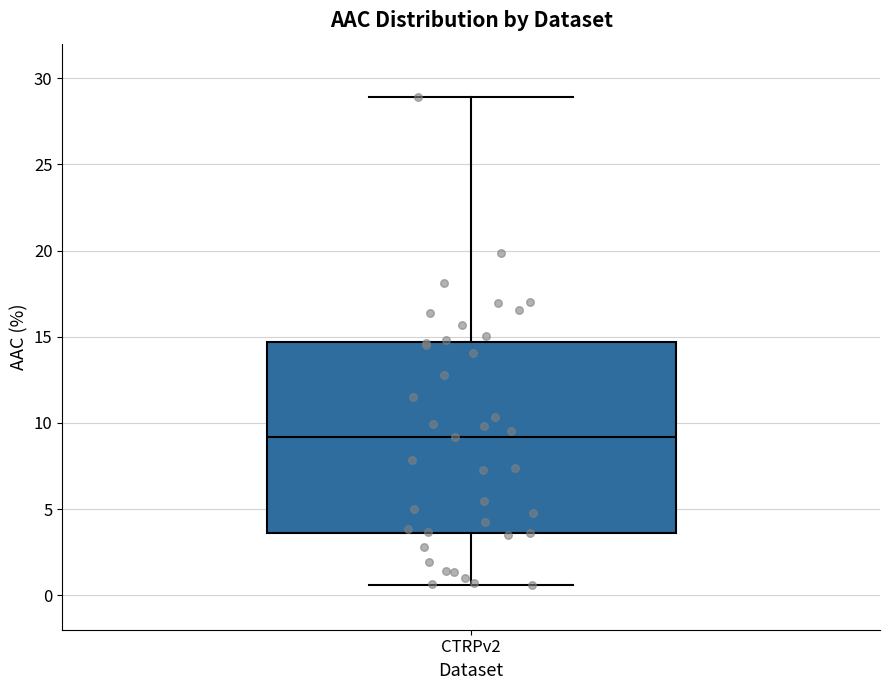

Transcribe this box plot: give where the median line is, the range the box spans, and where the two whiskers end, as read against the y-axis. The values are not printed on the chart, so give them approximately, as read against the axis.

median 9.0, box 3.5 to 14.5, whiskers 0.5 to 29.0